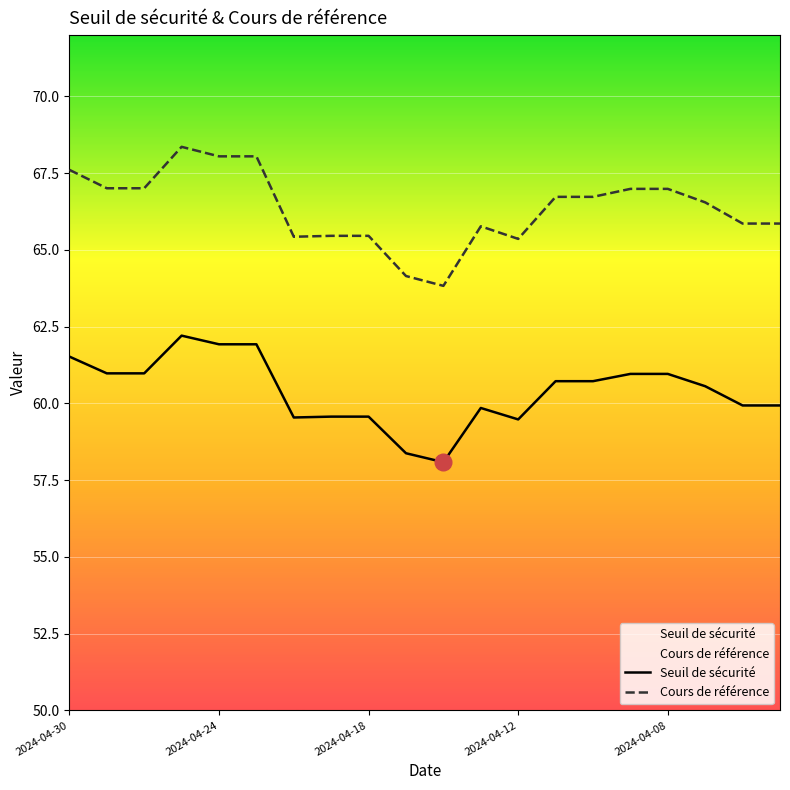

Reading left to right, what are all the values shown in this chart?

Seuil de sécurité: 61.5	61.0	61.0	62.2	61.9	61.9	59.5	59.6	59.6	58.4	58.1	59.9	59.5	60.7	60.7	61.0	61.0	60.6	59.9	59.9
Cours de référence: 67.6	67.0	67.0	68.4	68.0	68.0	65.4	65.5	65.5	64.2	63.8	65.8	65.4	66.7	66.7	67.0	67.0	66.5	65.9	65.9